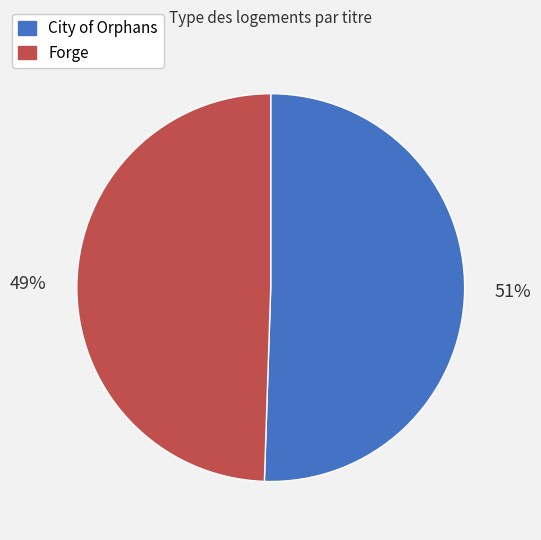

To the nearest percent, what portion does Forge represent?

49%